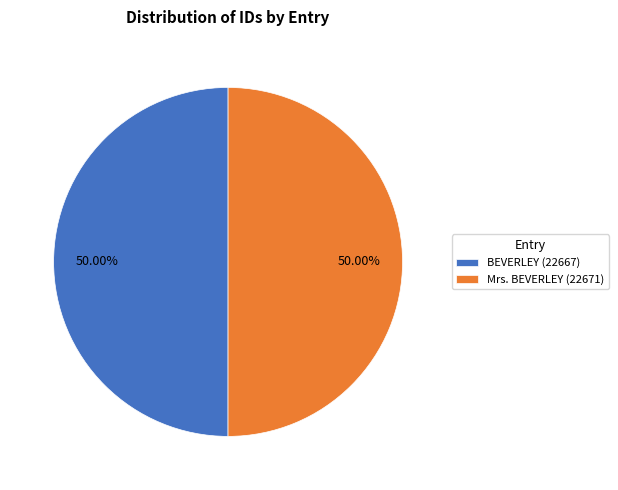

What is the ratio of the value at BEVERLEY (22667) to the value at Mrs. BEVERLEY (22671)?

1.0